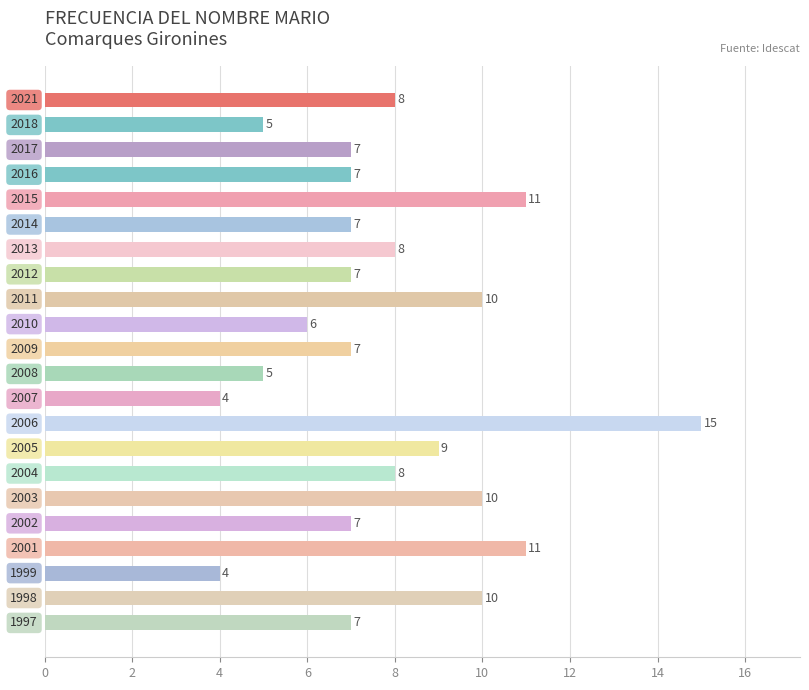

What is the average value?

8